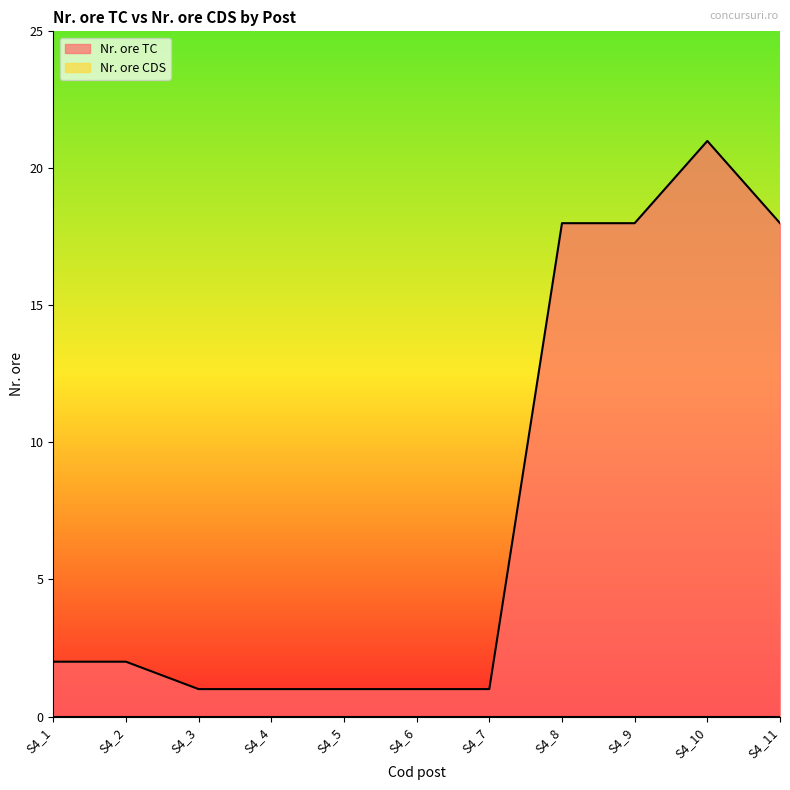

Reading right to left, what are all the values shown in this chart?

S4_11=18	S4_10=21	S4_9=18	S4_8=18	S4_7=1	S4_6=1	S4_5=1	S4_4=1	S4_3=1	S4_2=2	S4_1=2